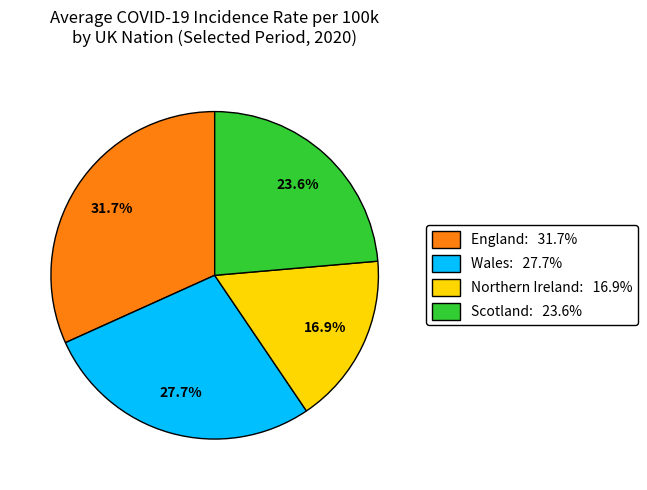

To the nearest percent, what is the combined percentage of Northern Ireland and Wales?

45%